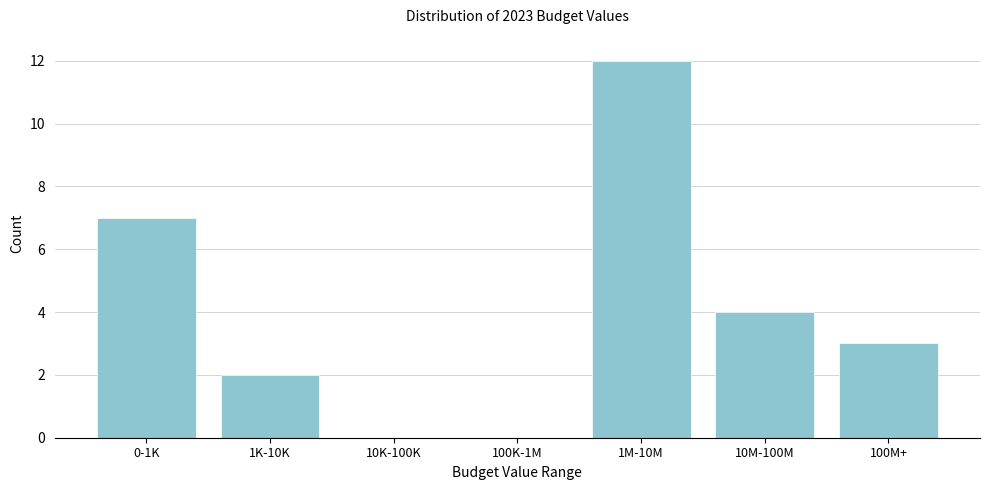

Reading left to right, extract all data points from this chart.

0-1K=7	1K-10K=2	10K-100K=0	100K-1M=0	1M-10M=12	10M-100M=4	100M+=3